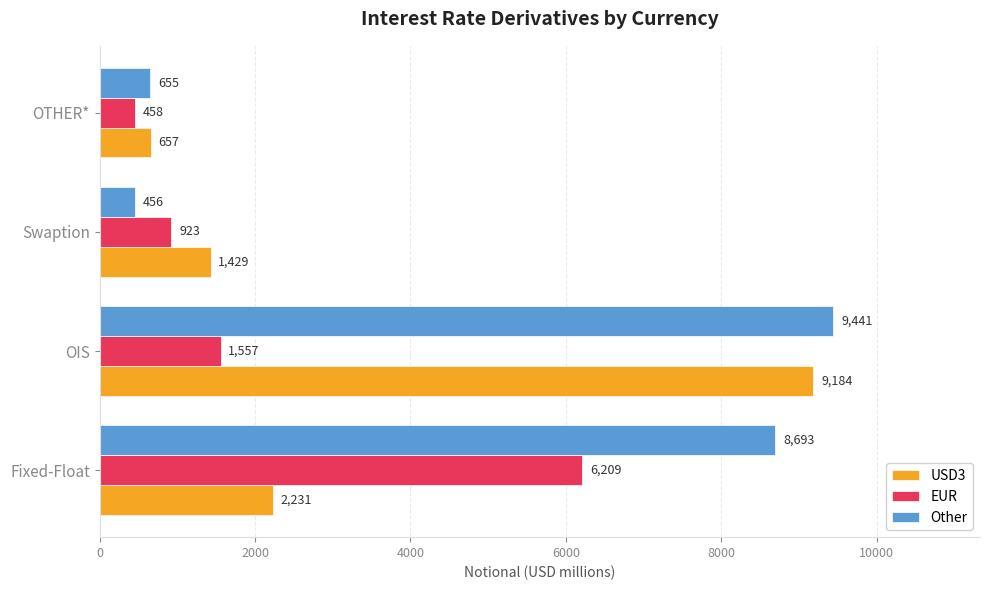

What is the sum of the USD3 values at Fixed-Float and Swaption?

3660